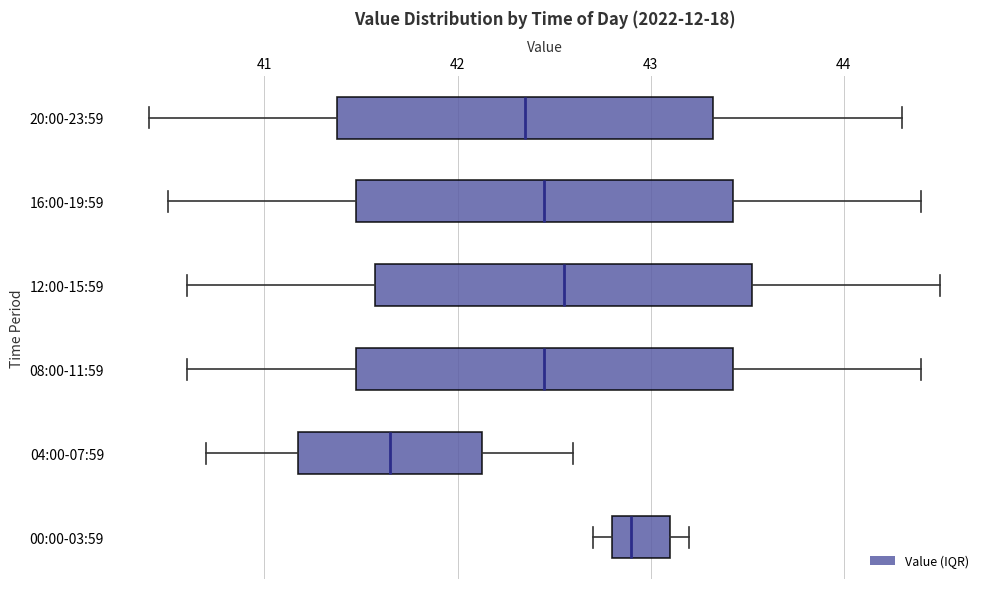

Which box's median line is the furthest to the left?

04:00-07:59